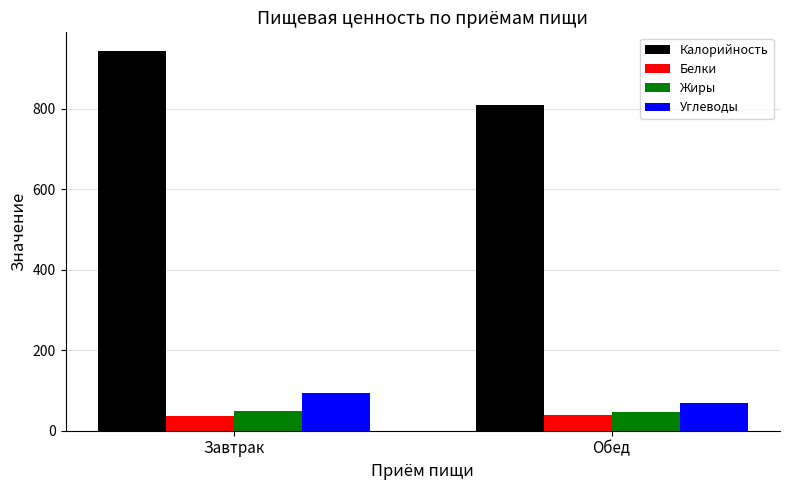

What value does the Белки series have at Завтрак?

35.6